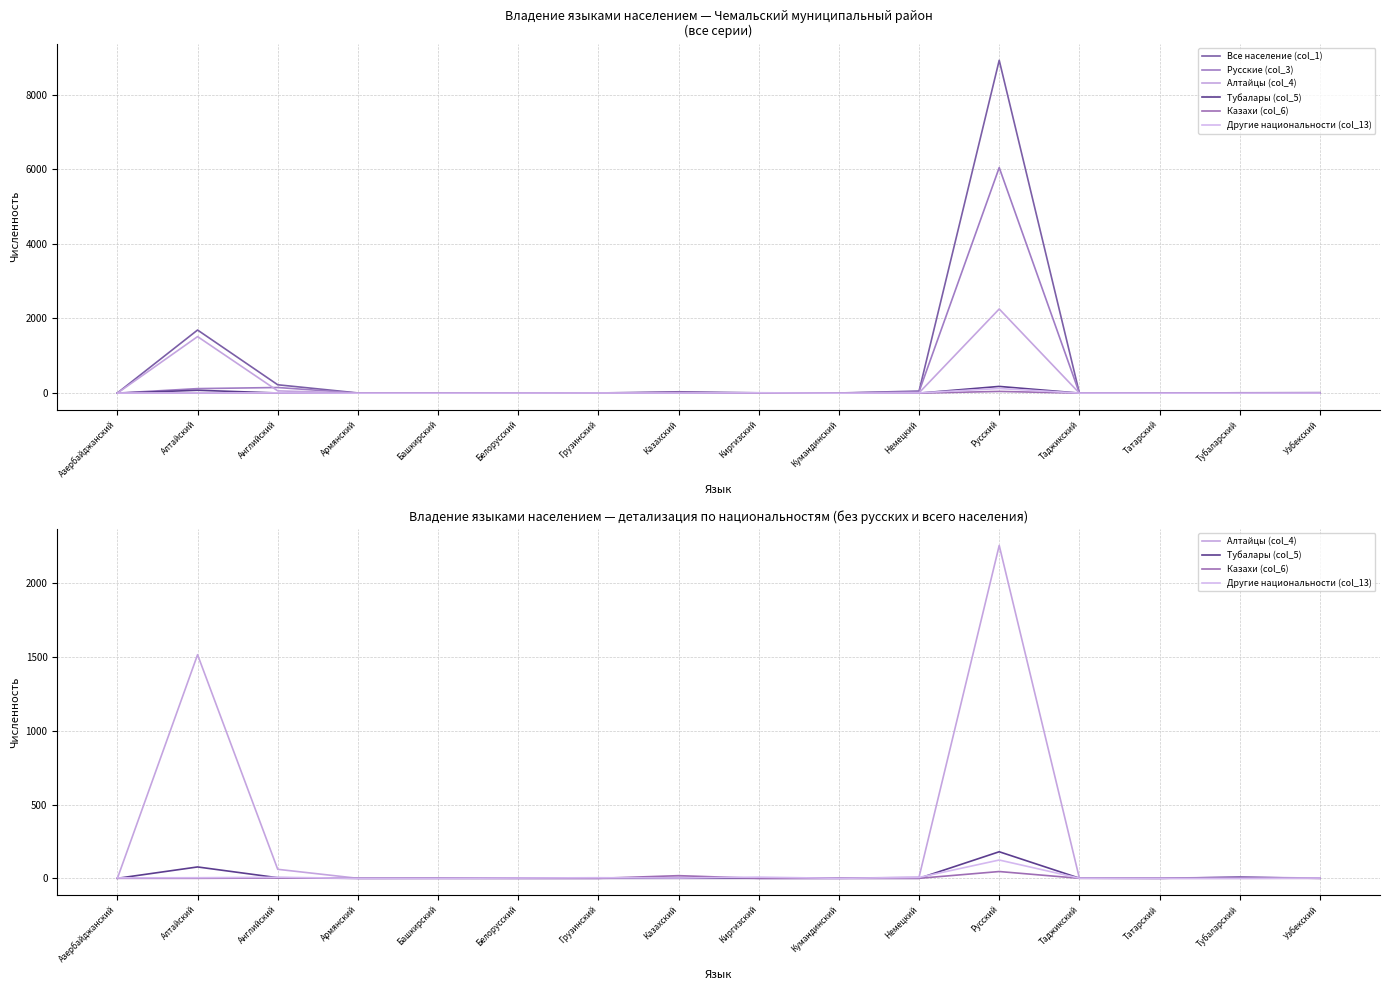

What are all the series names shown in the legend?

Все население (col_1), Русские (col_3), Алтайцы (col_4), Тубалары (col_5), Казахи (col_6), Другие национальности (col_13)